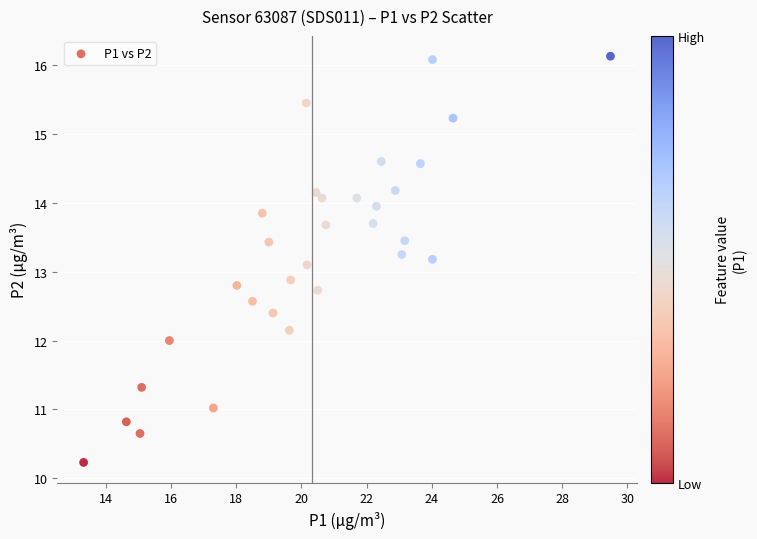

What is the range of X values (max minus min)?

16.2